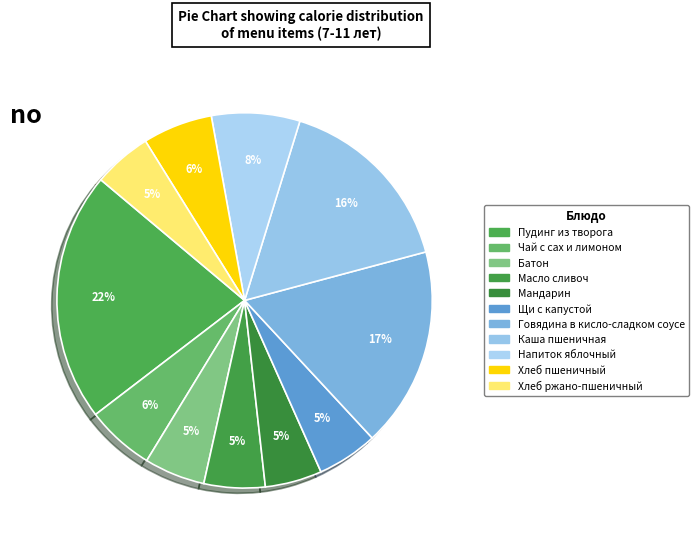

To the nearest percent, what is the average slice percentage?

9%